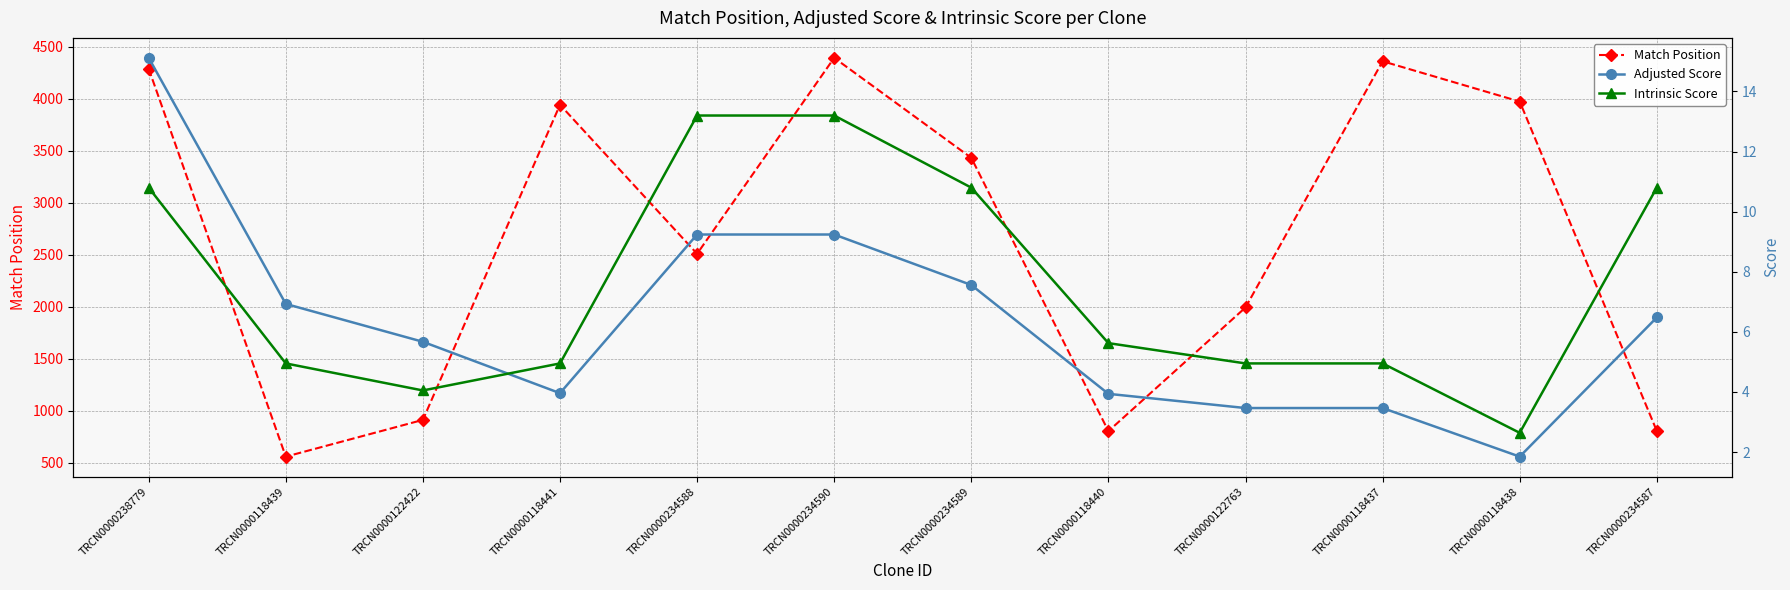

At TRCN0000122763, list the series in order from smallest to largest.

Adjusted Score, Intrinsic Score, Match Position